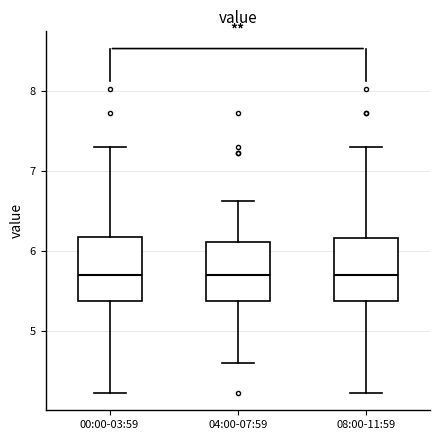

Reading left to right, transcribe this box plot: for each box, give where its median line is, the range the box spans, and where its two whiskers end, as read against the y-axis. The values are not printed on the chart, so give them approximately, as read against the axis.

00:00-03:59: median 5.7, box 5.4 to 6.2, whiskers 4.2 to 7.3
04:00-07:59: median 5.7, box 5.4 to 6.1, whiskers 4.6 to 6.6
08:00-11:59: median 5.7, box 5.4 to 6.2, whiskers 4.2 to 7.3